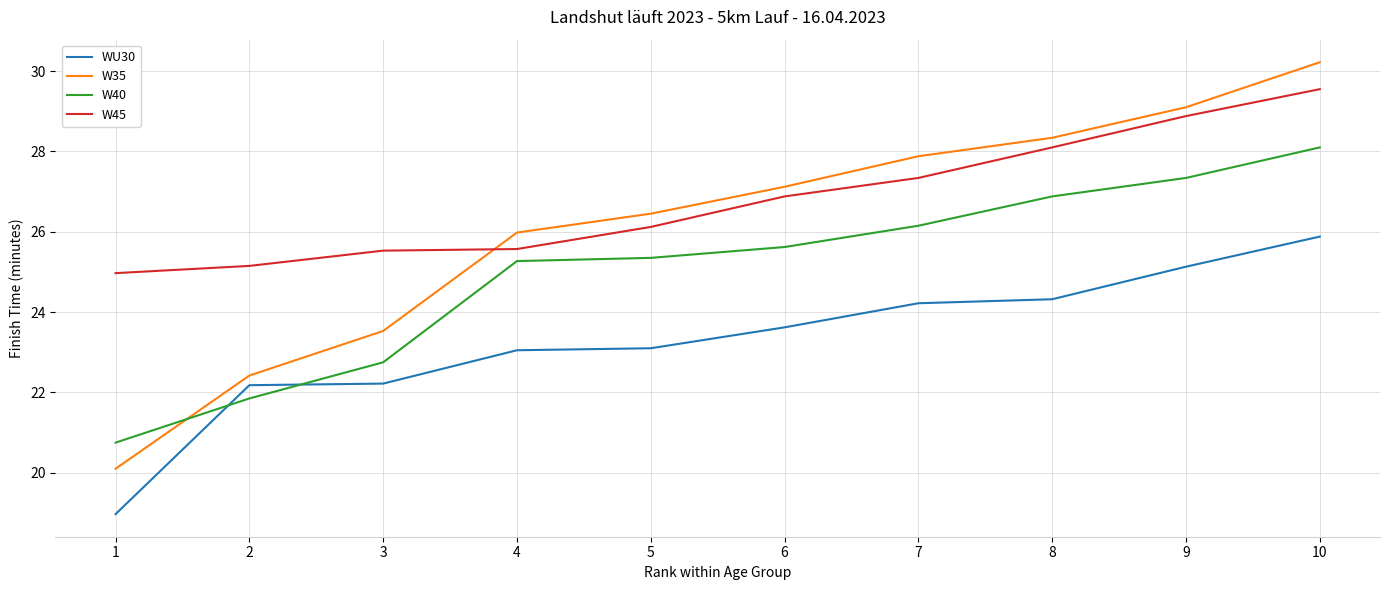

What is the sum of all WU30 values?

232.7